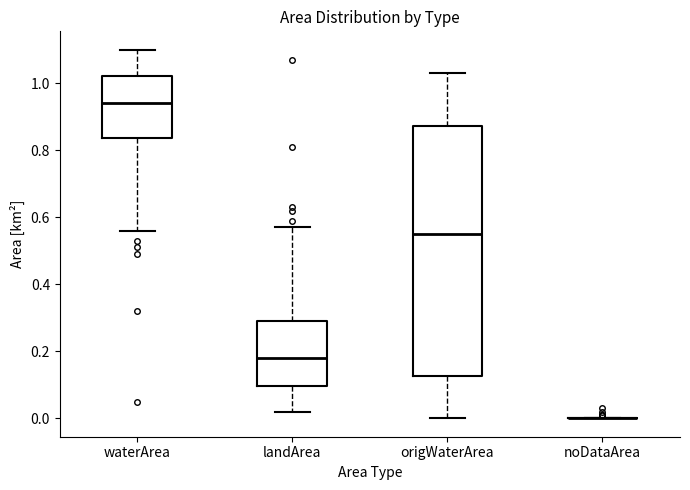

Where is the lower edge of the box for waterArea on the y-axis? The values are not printed on the chart, so give them approximately, as read against the axis.

0.84